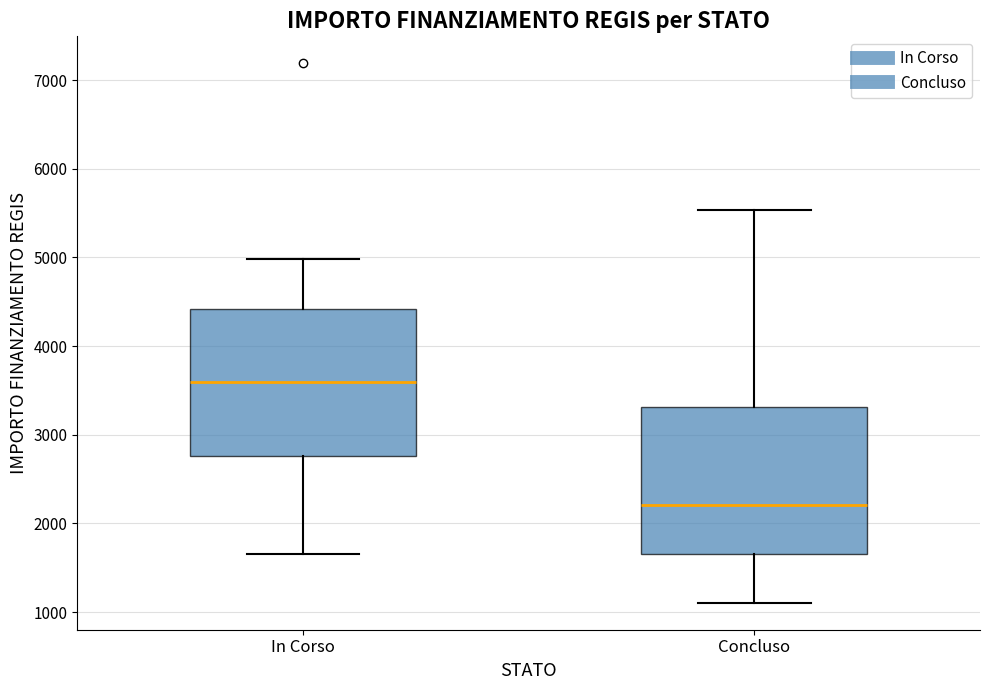

Which box's median line is the lowest?

Concluso